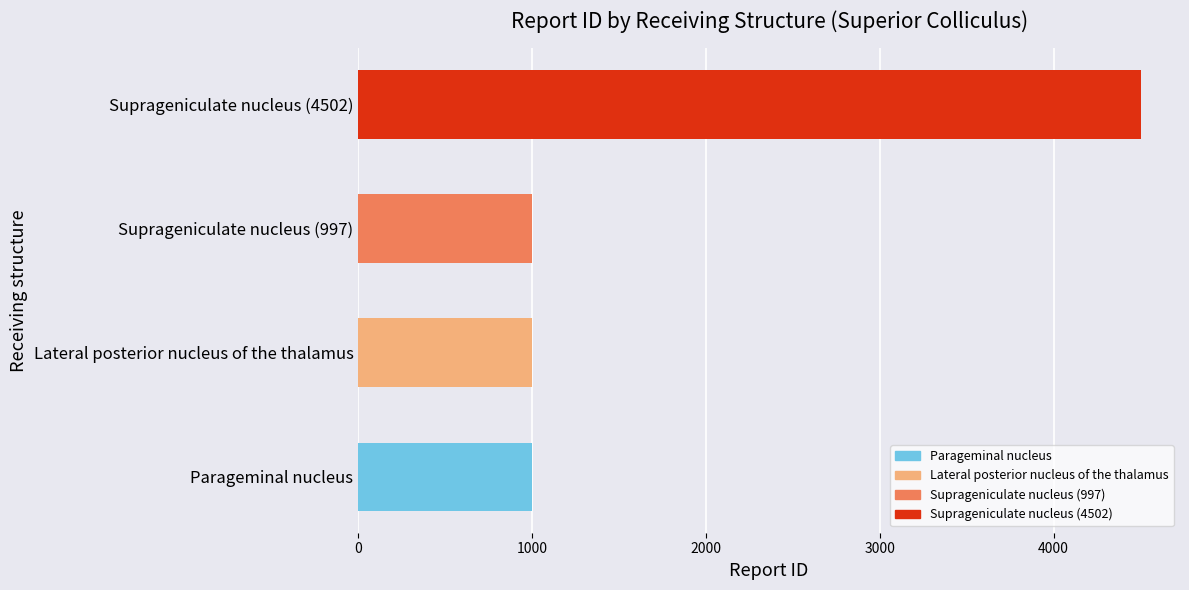

The value at Suprageniculate nucleus (997) is 1361. True or false?

False